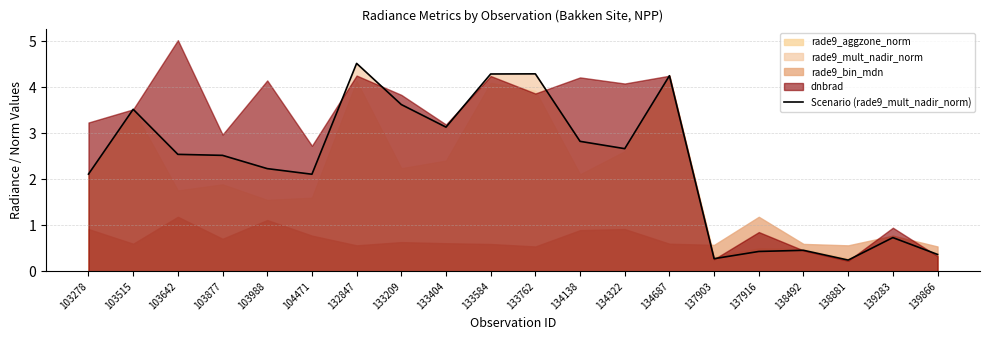

List the labels in order of value, smallest first.

138881, 137903, 139866, 137916, 138492, 139283, 104471, 103278, 103988, 103877, 103642, 134322, 134138, 133404, 103515, 133209, 134687, 133584, 133762, 132847